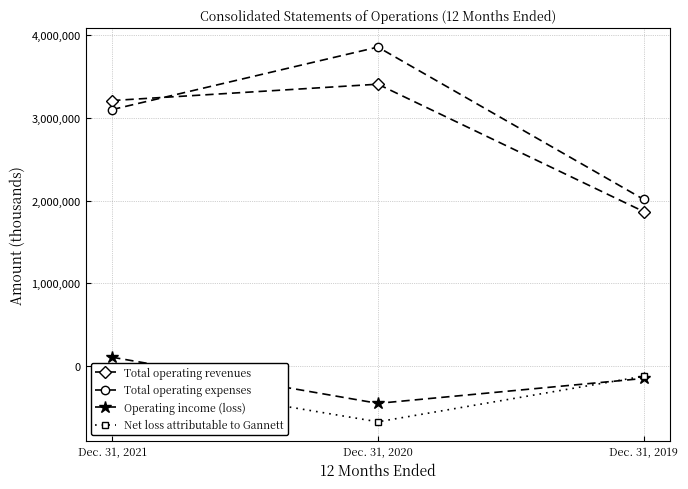

Which series has the largest range (max minus min)?

Total operating expenses